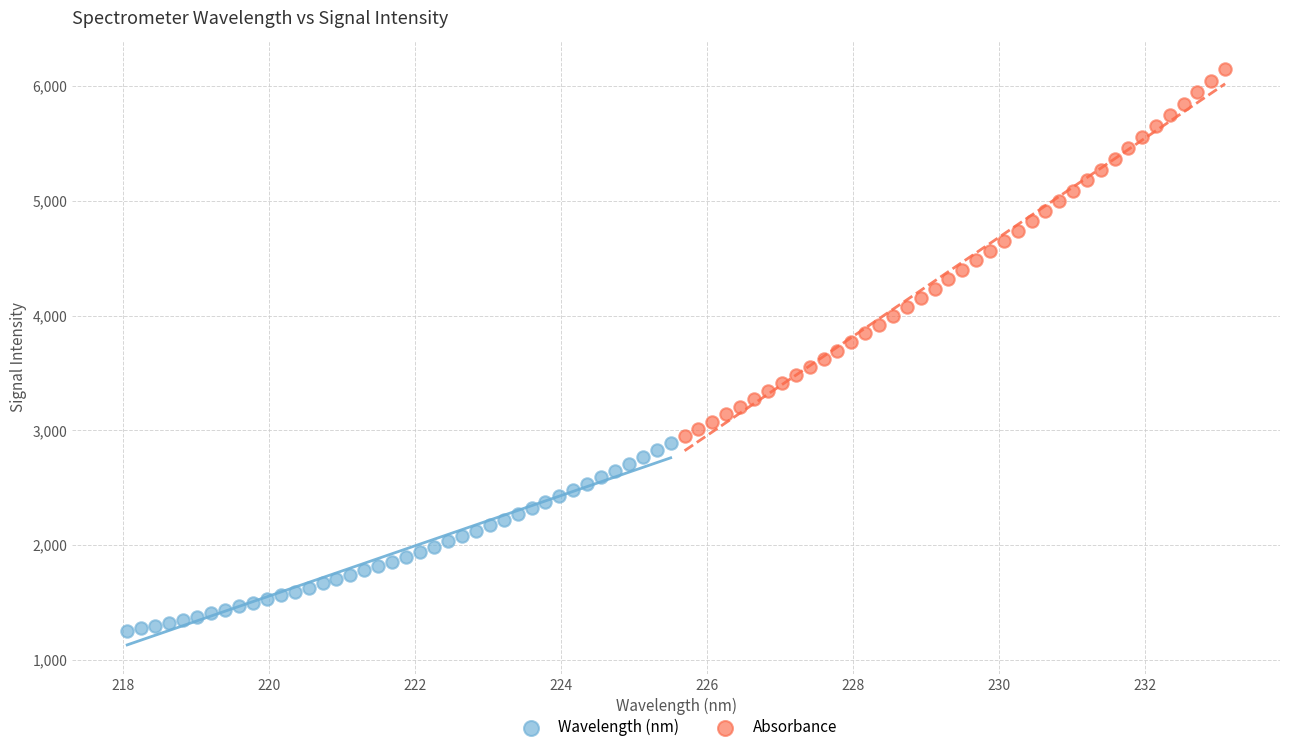

Which series reaches the maximum Y coordinate?

Absorbance